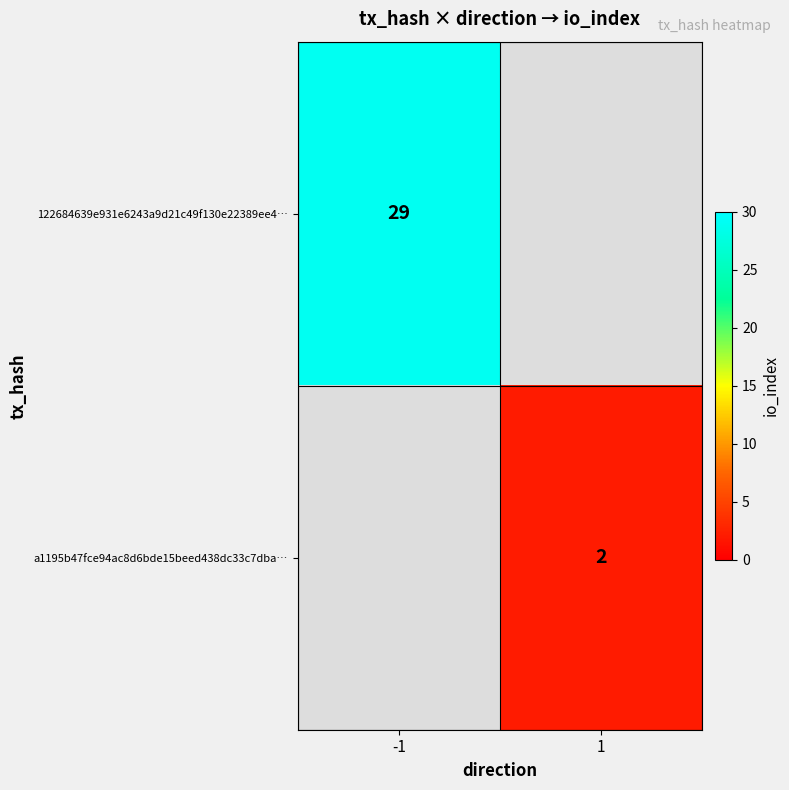

Is the value of 122684639e931e6243a9d21c49f130e22389ee4… at -1 greater than the value of a1195b47fce94ac8d6bde15beed438dc33c7dba… at 1?

Yes